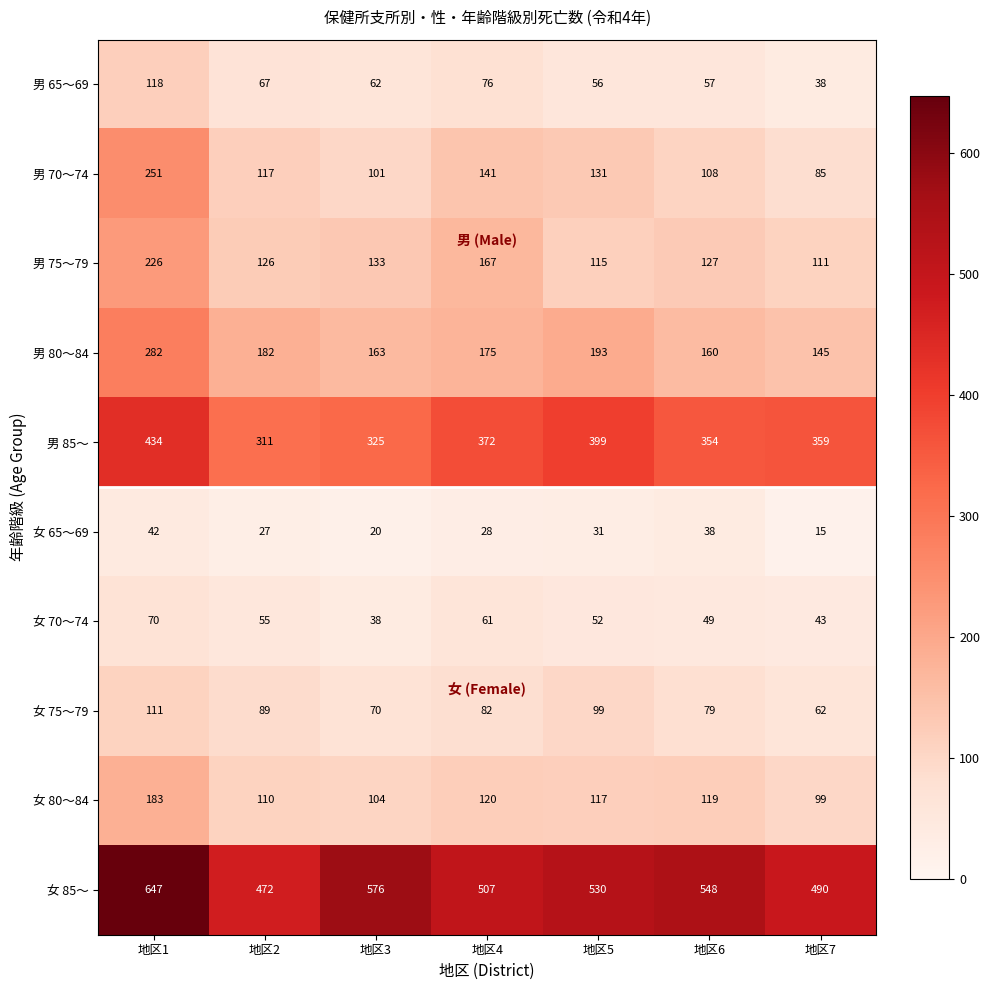

What is the minimum value shown in the chart?

15